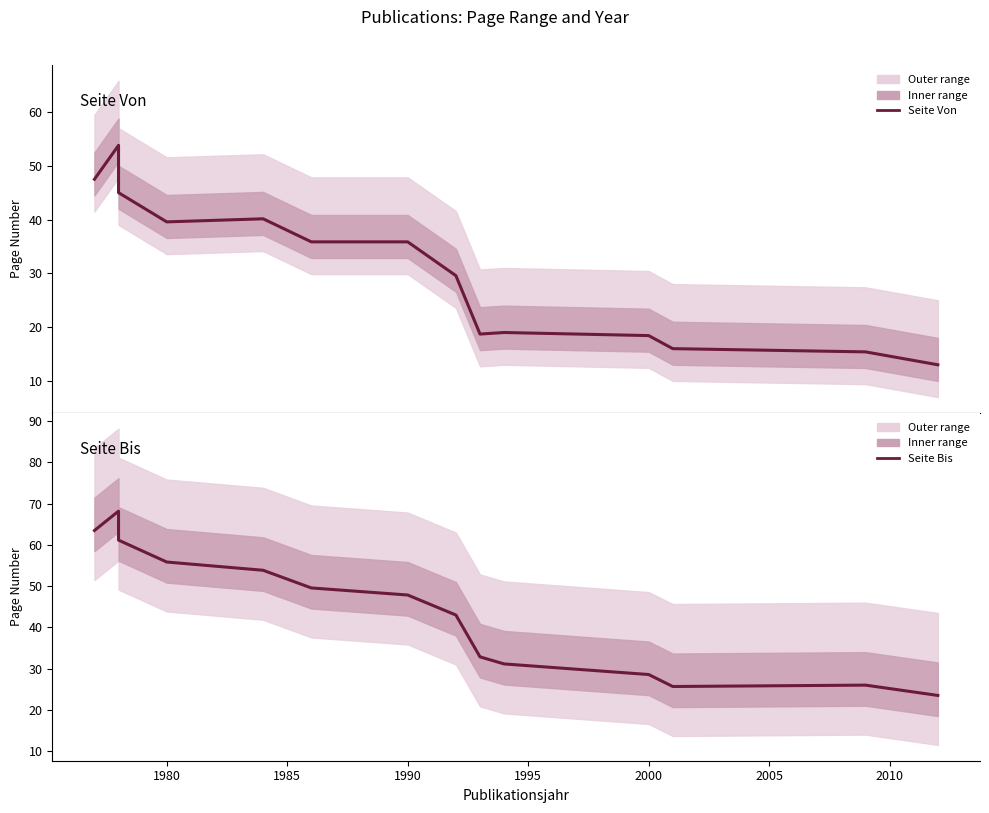

What is the value of the Seite Bis point at the 9th from the left?

32.9